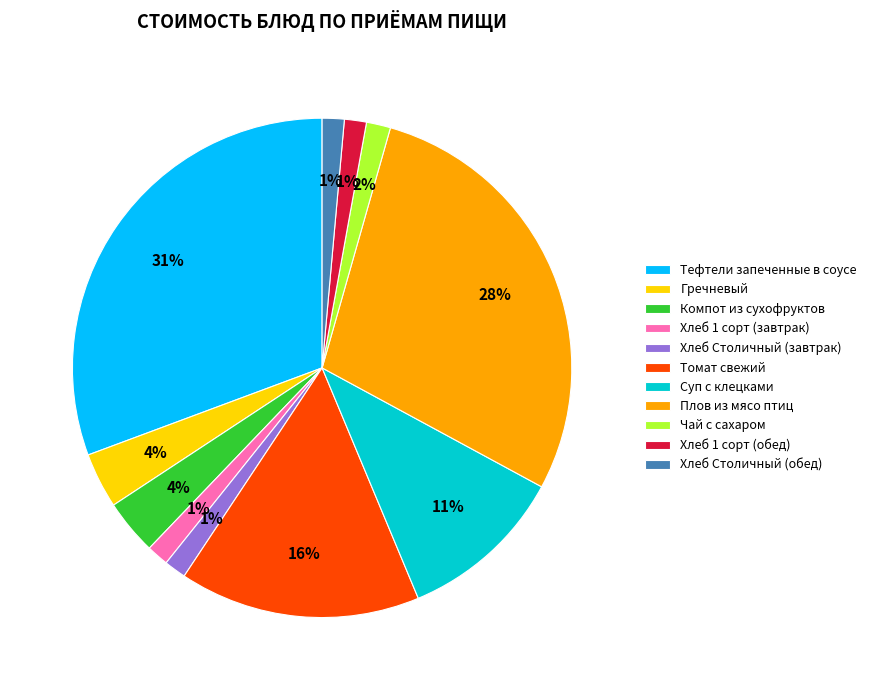

To the nearest percent, what is the combined percentage of Хлеб Столичный (завтрак) and Тефтели запеченные в соусе?

32%